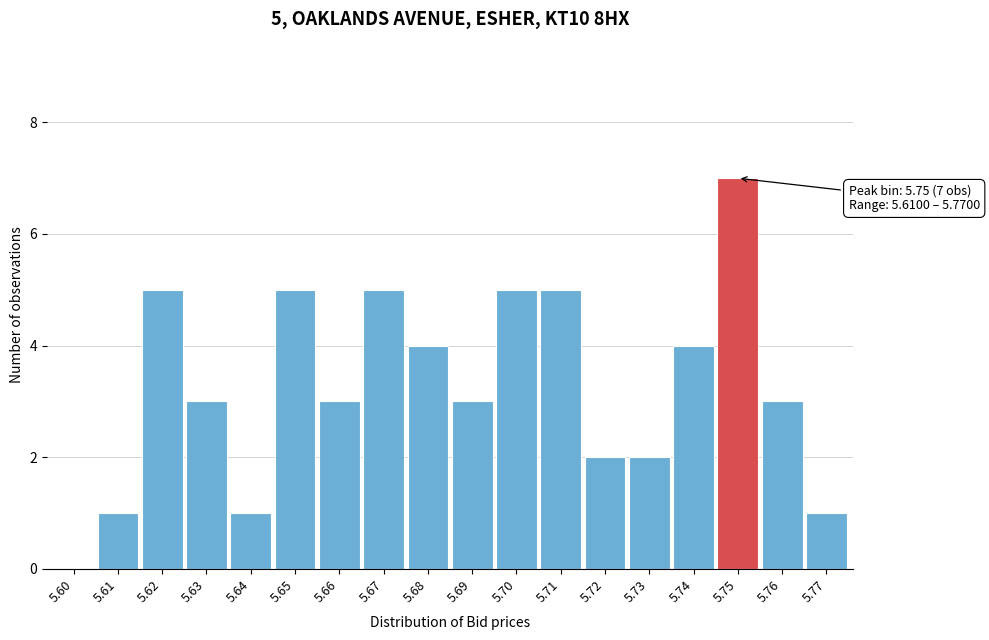

Reading left to right, list all the values displayed in this chart.

5.60=0	5.61=1	5.62=5	5.63=3	5.64=1	5.65=5	5.66=3	5.67=5	5.68=4	5.69=3	5.70=5	5.71=5	5.72=2	5.73=2	5.74=4	5.75=7	5.76=3	5.77=1